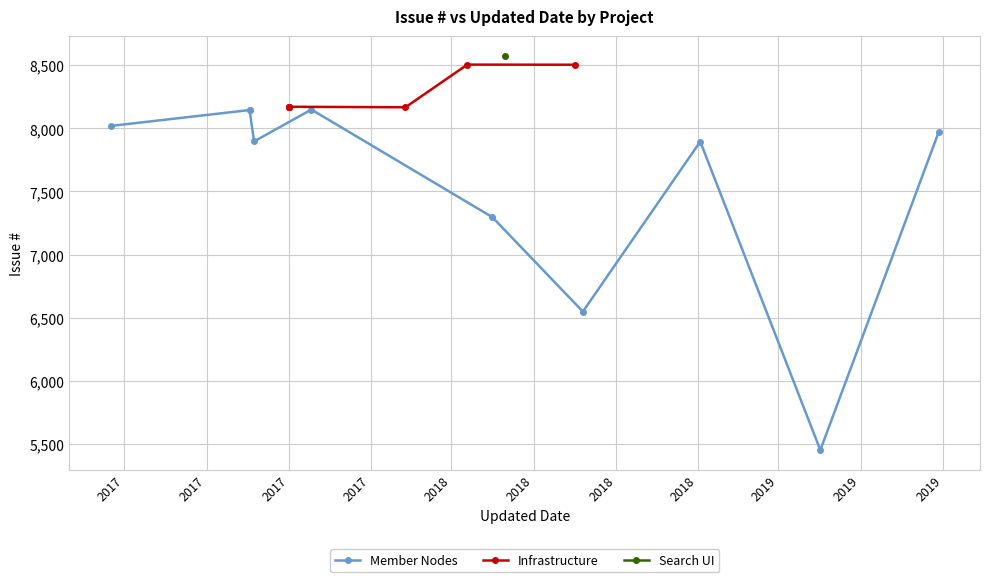

Rank the categories by value from lowest to highest.

2019-04-17, 2018-07-26, 2018-04-16, 2018-12-04, 2017-07-24, 2019-08-27, 2017-02-14, 2017-07-19, 2017-07-19, 2017-09-26, 2018-01-09, 2017-09-01, 2017-09-01, 2017-09-01, 2017-09-01, 2018-07-17, 2018-03-19, 2018-04-30